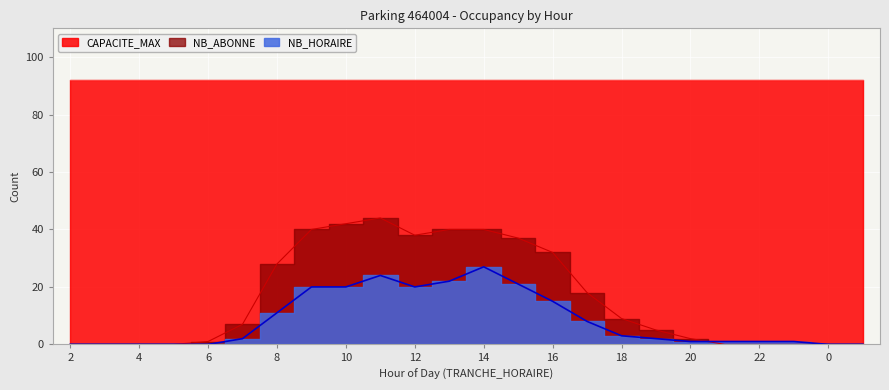

What is the difference between the maximum and minimum values in the NB_ABONNE series?

44